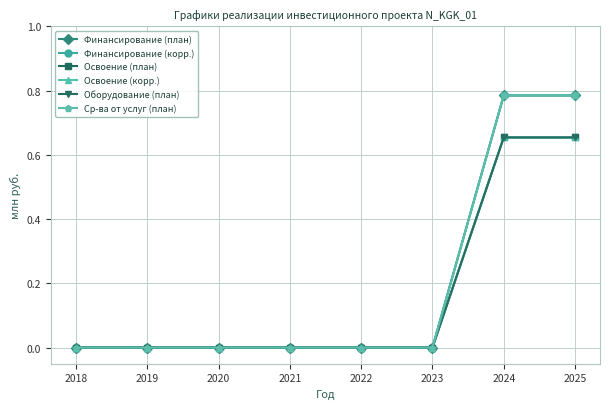

What is the greatest value displayed?

0.8